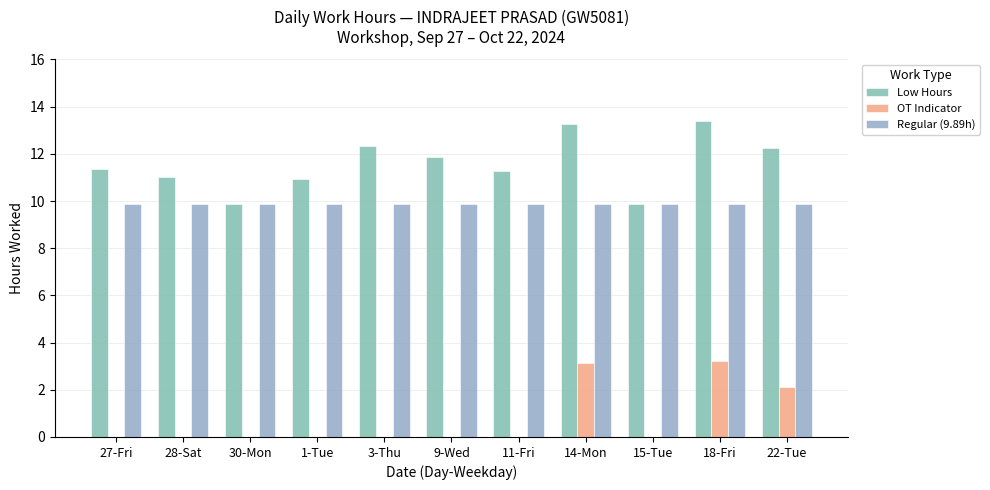

What position from the right is 15-Tue?

3